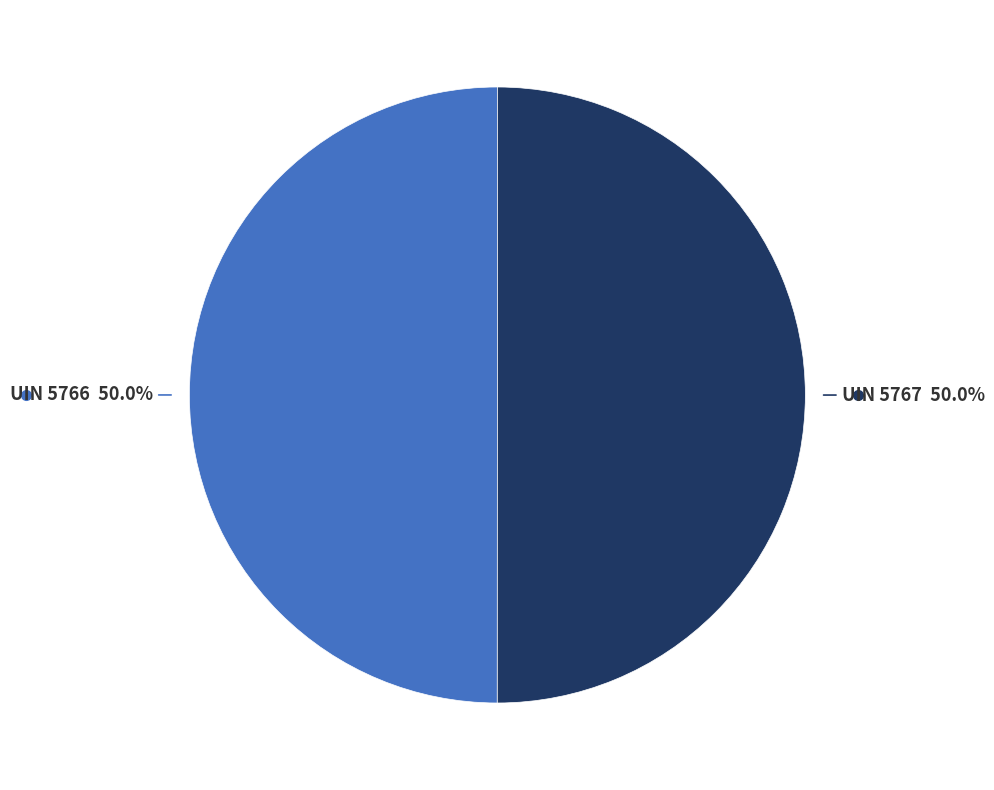

What is the ratio of the value at UIN 5766 to the value at UIN 5767?

1.0